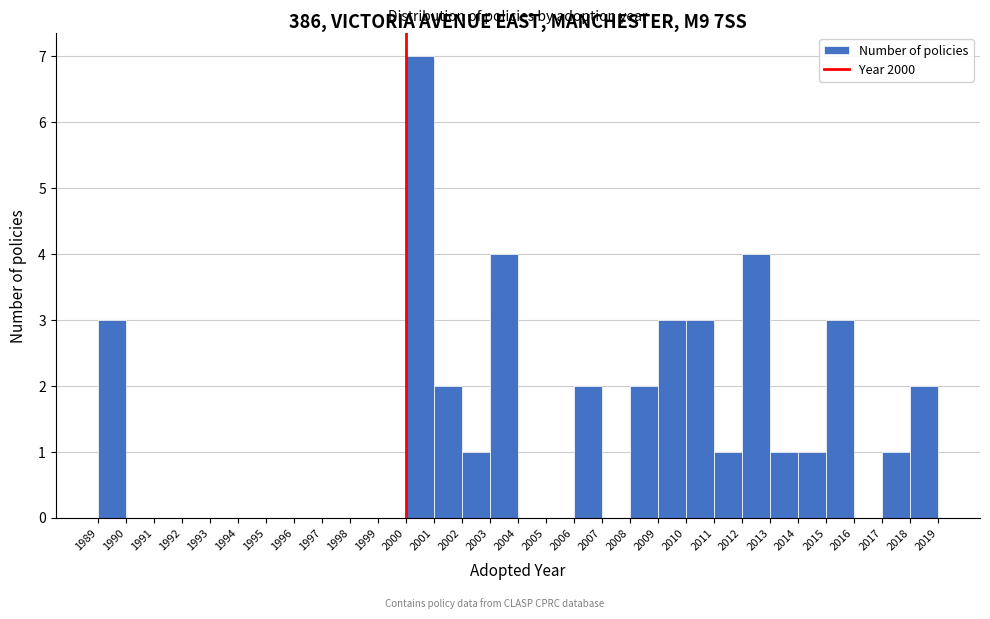

Reading left to right, transcribe this chart: for each bar, give the range it covers on the x-axis and its height. The values are not printed on the chart, so give them approximately, as read against the axis.

1989 to 1990: 3
1990 to 1991: 0
1991 to 1992: 0
1992 to 1993: 0
1993 to 1994: 0
1994 to 1995: 0
1995 to 1996: 0
1996 to 1997: 0
1997 to 1998: 0
1998 to 1999: 0
1999 to 2000: 0
2000 to 2001: 7
2001 to 2002: 2
2002 to 2003: 1
2003 to 2004: 4
2004 to 2005: 0
2005 to 2006: 0
2006 to 2007: 2
2007 to 2008: 0
2008 to 2009: 2
2009 to 2010: 3
2010 to 2011: 3
2011 to 2012: 1
2012 to 2013: 4
2013 to 2014: 1
2014 to 2015: 1
2015 to 2016: 3
2016 to 2017: 0
2017 to 2018: 1
2018 to 2019: 2